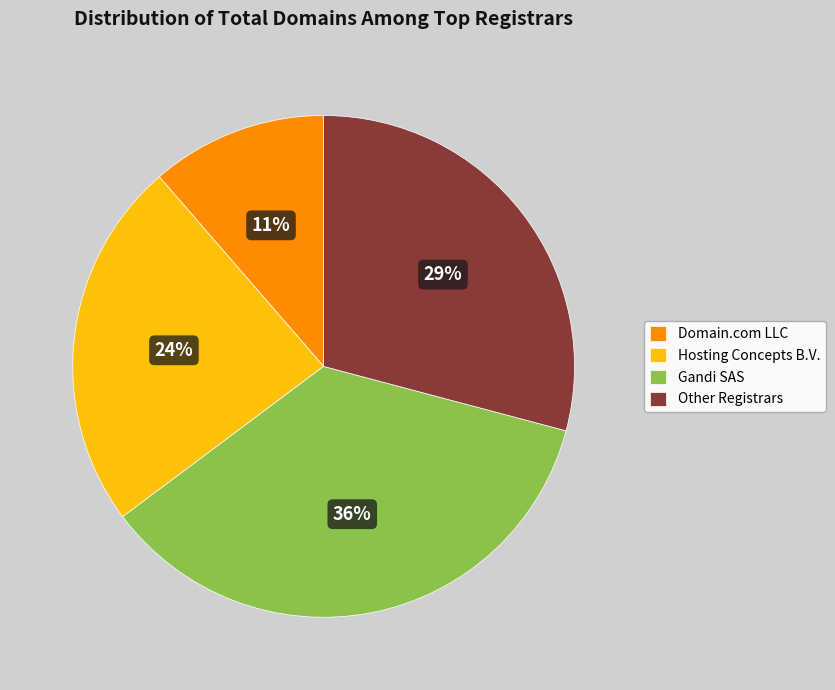

Is there a majority slice in this chart?

No